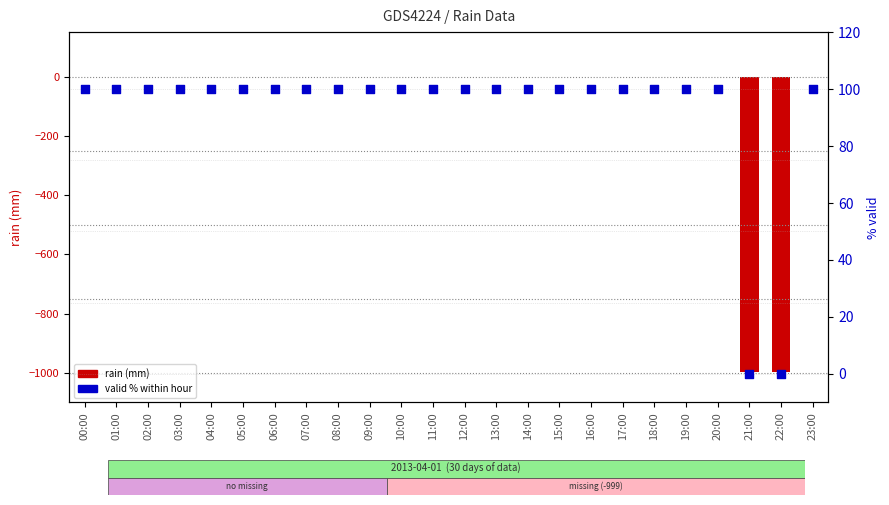

What is the total value across all series at 21:00?

-999